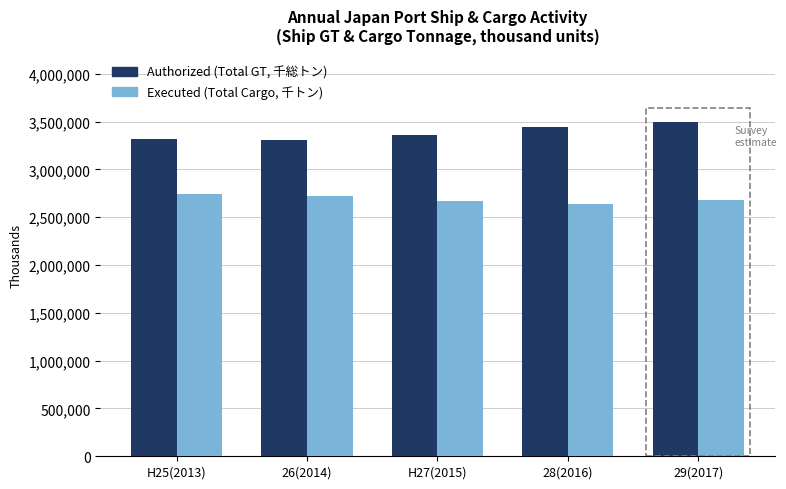

The Executed (Total Cargo, 千トン) series shows 4464539 at H25(2013). True or false?

False